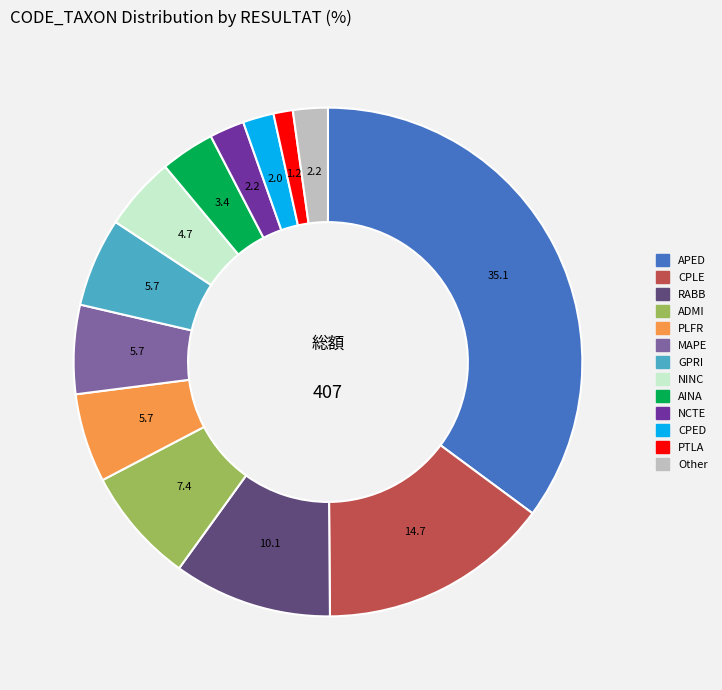

Does any single category account for the majority?

No